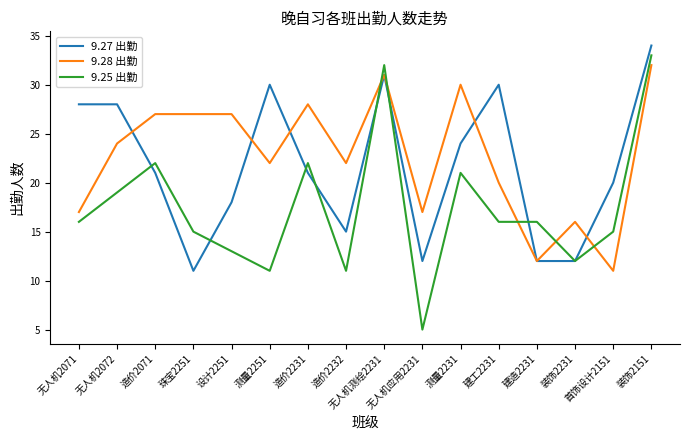

True or false: 9.25 出勤 and 9.28 出勤 intersect in this chart.

True